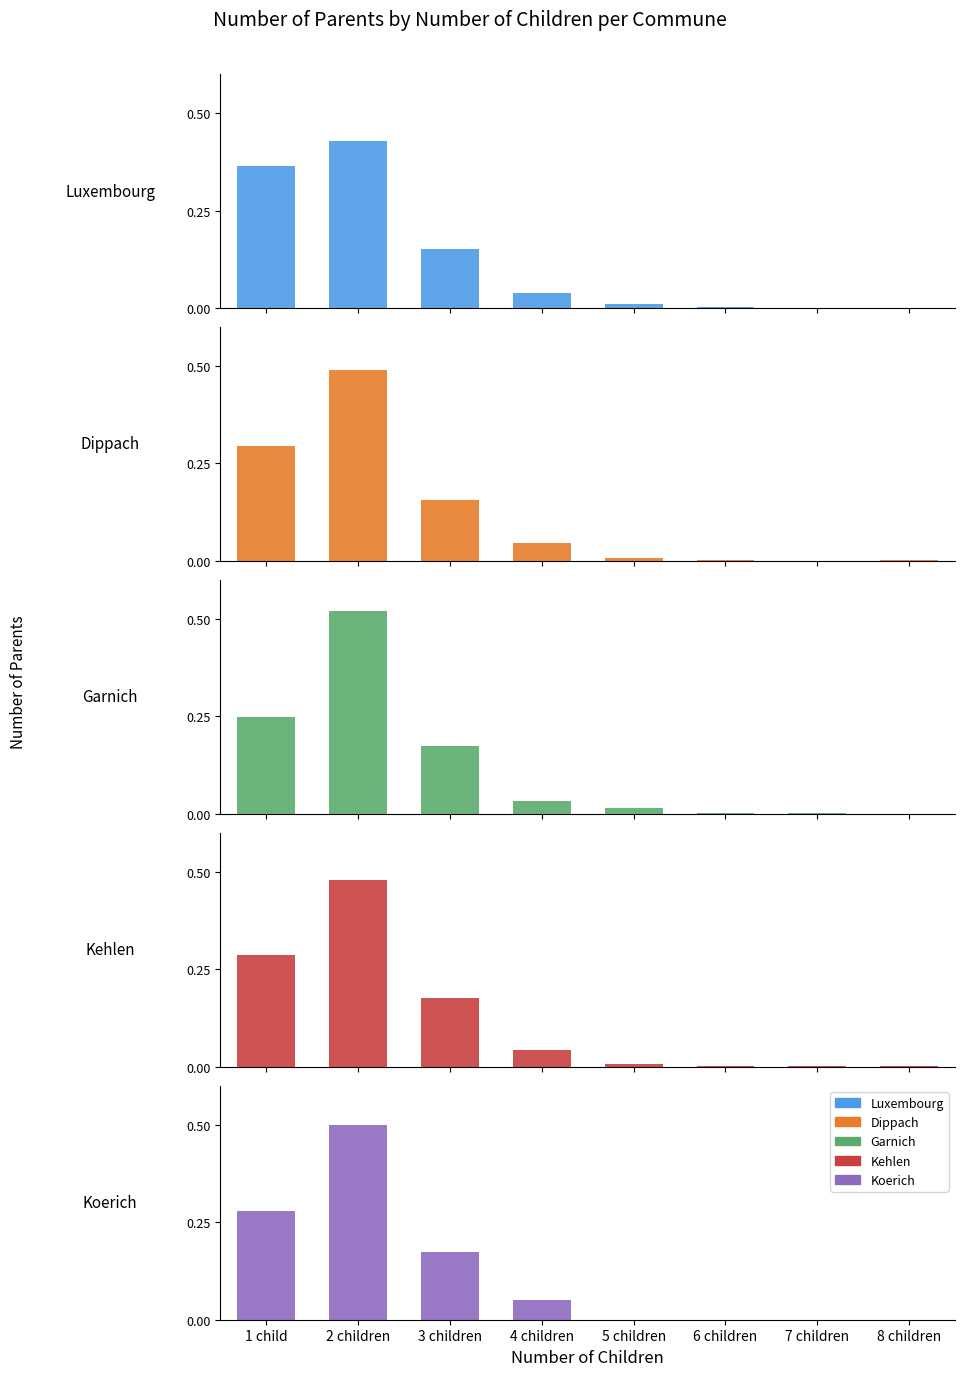

Reading left to right, extract all data points from this chart.

Luxembourg: 1 child=0.4	2 children=0.4	3 children=0.2	4 children=0.0	5 children=0.0	6 children=0.0	7 children=0.0	8 children=0.0
Dippach: 1 child=0.3	2 children=0.5	3 children=0.2	4 children=0.0	5 children=0.0	6 children=0.0	7 children=0.0	8 children=0.0
Garnich: 1 child=0.2	2 children=0.5	3 children=0.2	4 children=0.0	5 children=0.0	6 children=0.0	7 children=0.0	8 children=0.0
Kehlen: 1 child=0.3	2 children=0.5	3 children=0.2	4 children=0.0	5 children=0.0	6 children=0.0	7 children=0.0	8 children=0.0
Koerich: 1 child=0.3	2 children=0.5	3 children=0.2	4 children=0.0	5 children=0.0	6 children=0.0	7 children=0.0	8 children=0.0